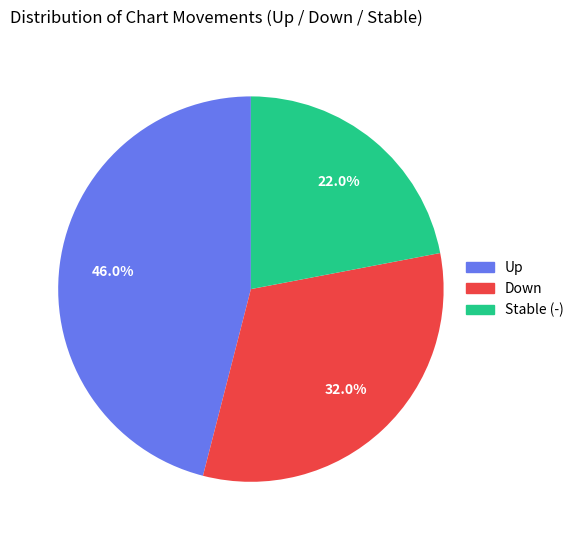

To the nearest percent, what is the average slice percentage?

33%